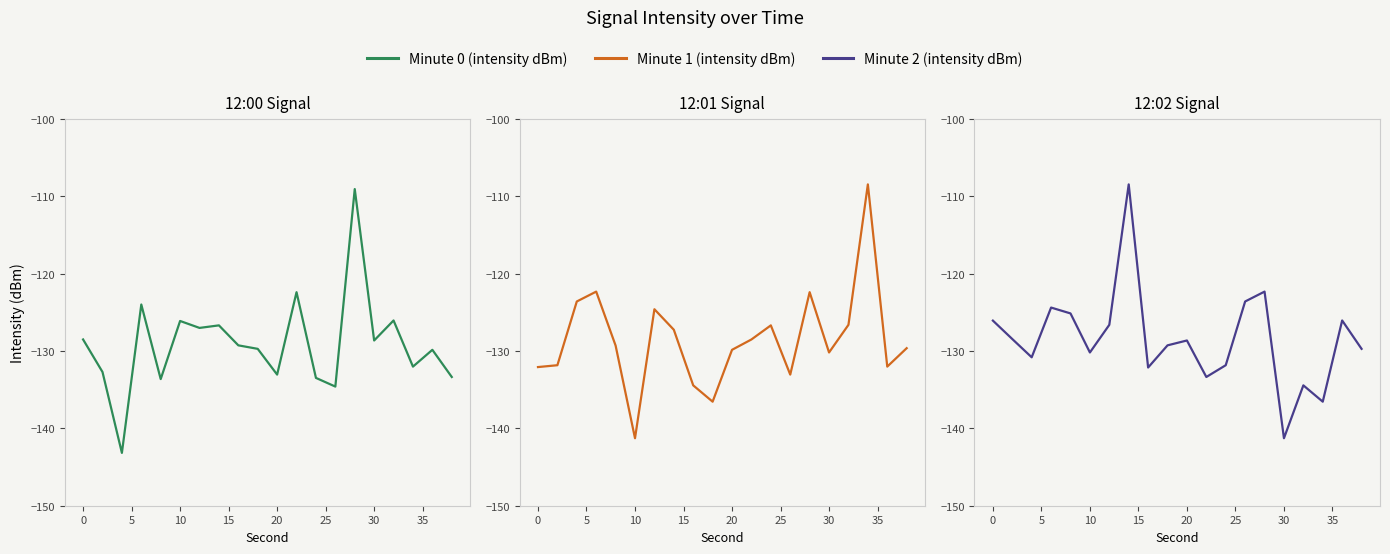

What is the total value across all series at 15?

-388.1